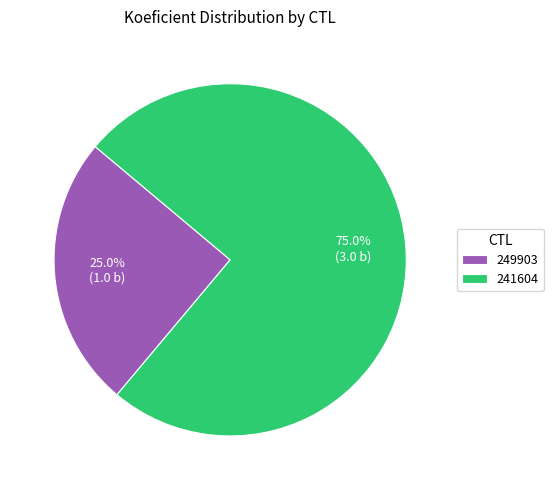

Between 249903 and 241604, which is larger?

241604